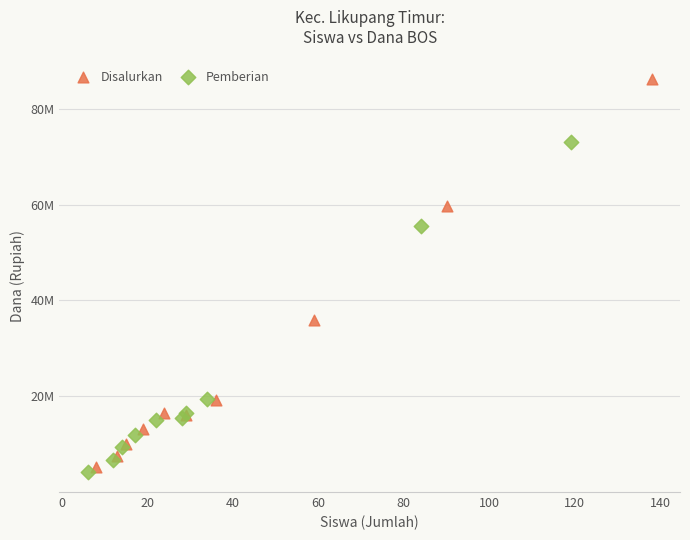

Which series has the largest Y range (max minus min)?

Disalurkan